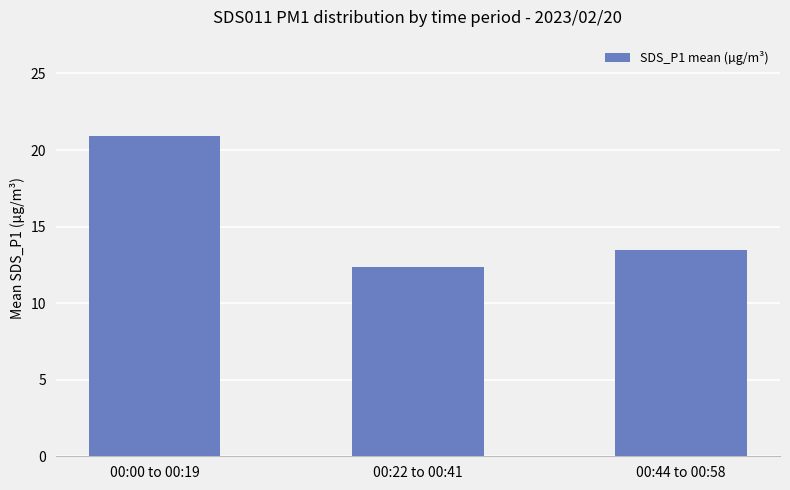

Reading left to right, what are all the values shown in this chart?

00:00 to 00:19=20.9	00:22 to 00:41=12.4	00:44 to 00:58=13.5